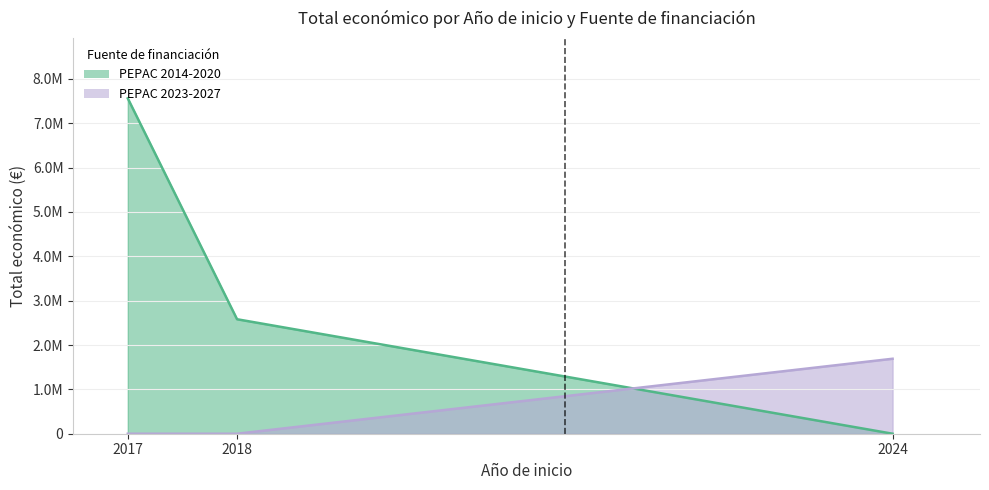

At which label does PEPAC 2023-2027 reach its minimum?

2017